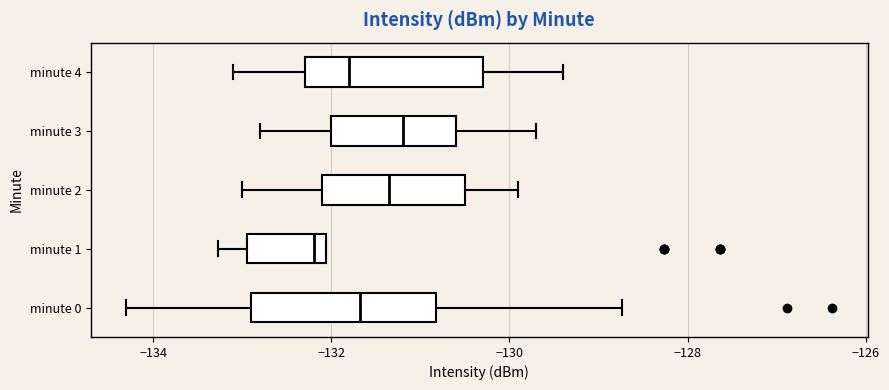

Reading bottom to top, read every box against the x-axis: the position of its median line, the range the box covers, and the ends of its whiskers. The values are not printed on the chart, so give them approximately, as read against the axis.

minute 0: median -131.6, box -133.0 to -130.8, whiskers -134.4 to -128.8
minute 1: median -132.2, box -133.0 to -132.0, whiskers -133.2 to -132.0
minute 2: median -131.4, box -132.0 to -130.4, whiskers -133.0 to -129.8
minute 3: median -131.2, box -132.0 to -130.6, whiskers -132.8 to -129.6
minute 4: median -131.8, box -132.2 to -130.2, whiskers -133.0 to -129.4